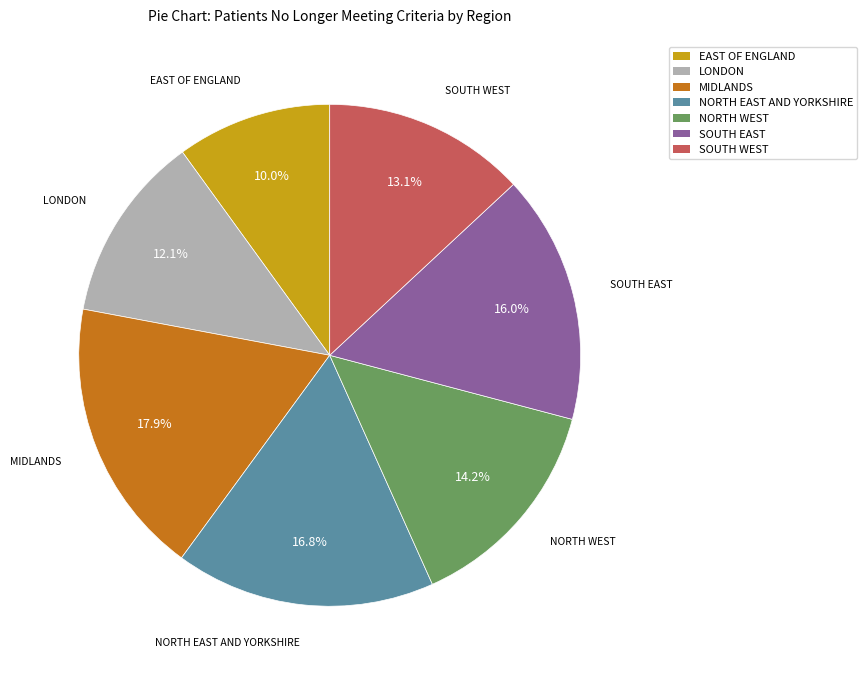

True or false: SOUTH EAST accounts for 8% of the total.

False